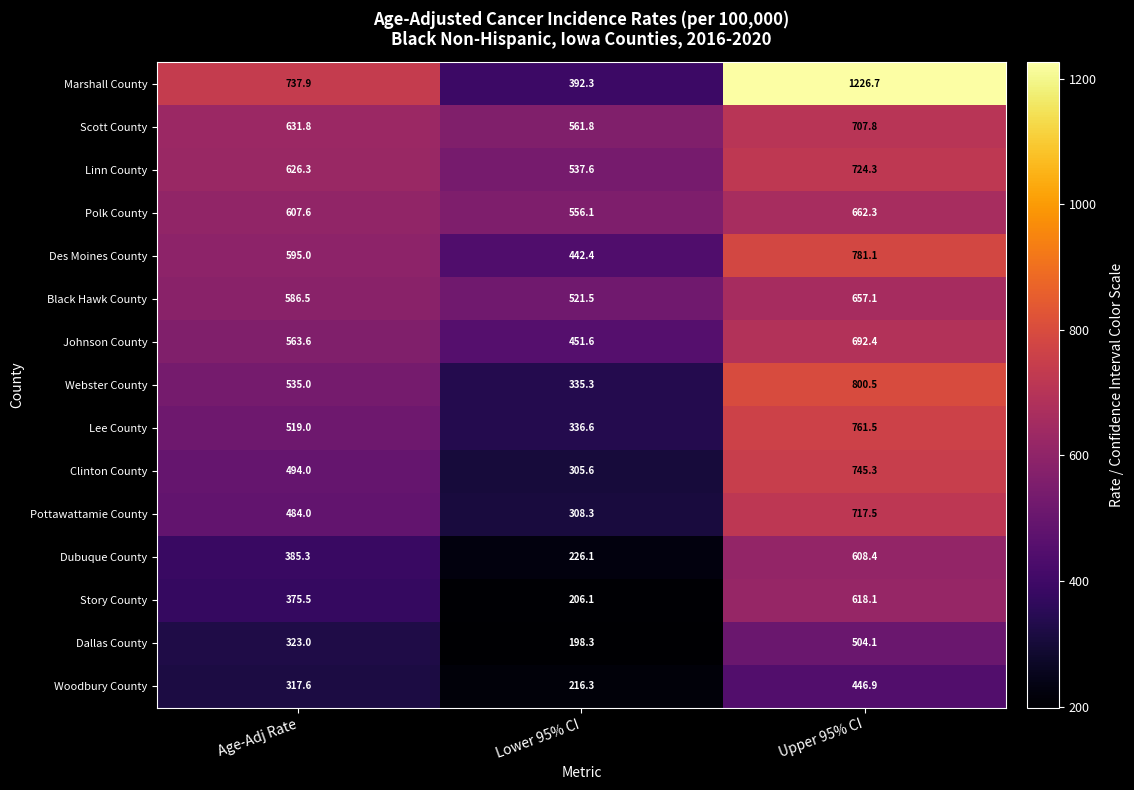

What is the maximum value for Pottawattamie County?

717.5